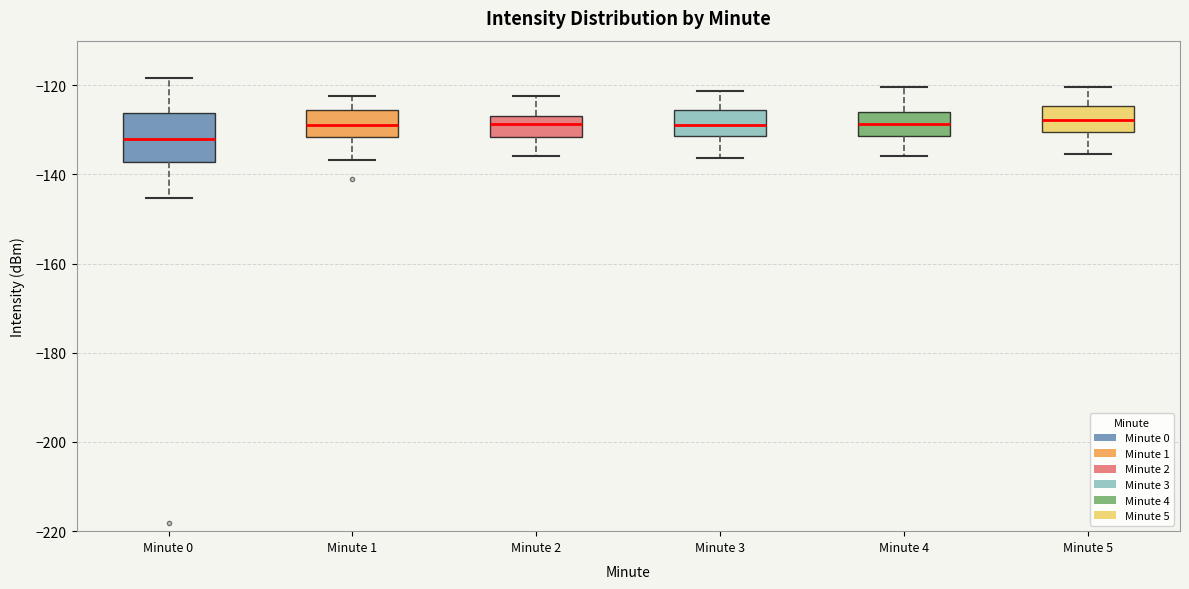

Which box is the tallest, from its lower edge to its upper edge?

Minute 0